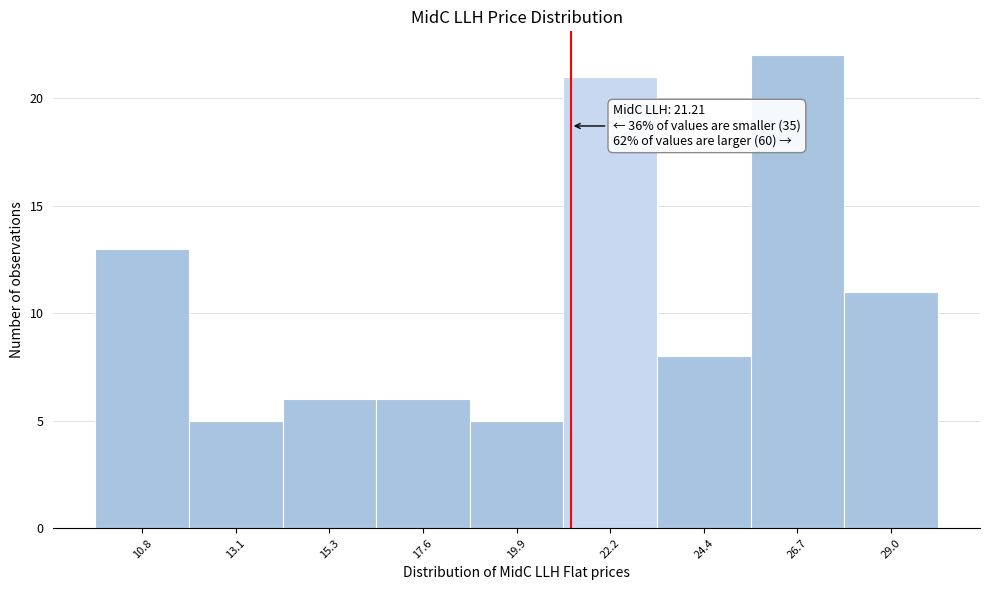

Over which range of the x-axis is the bar tallest?

25.5 to 28.0